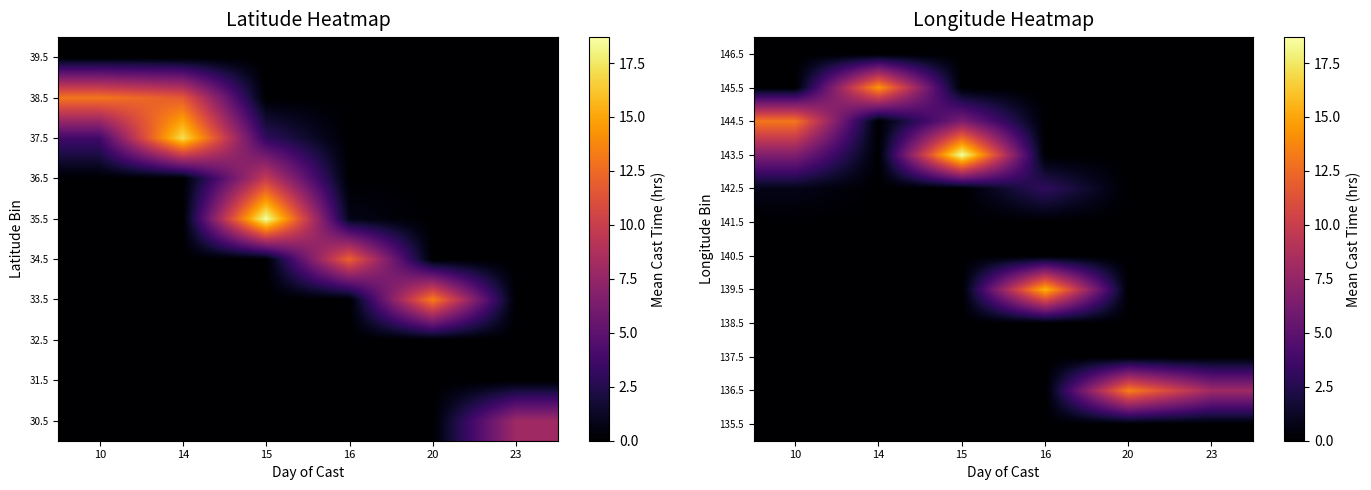

What is the difference between the highest and lowest values at 14?

14.4